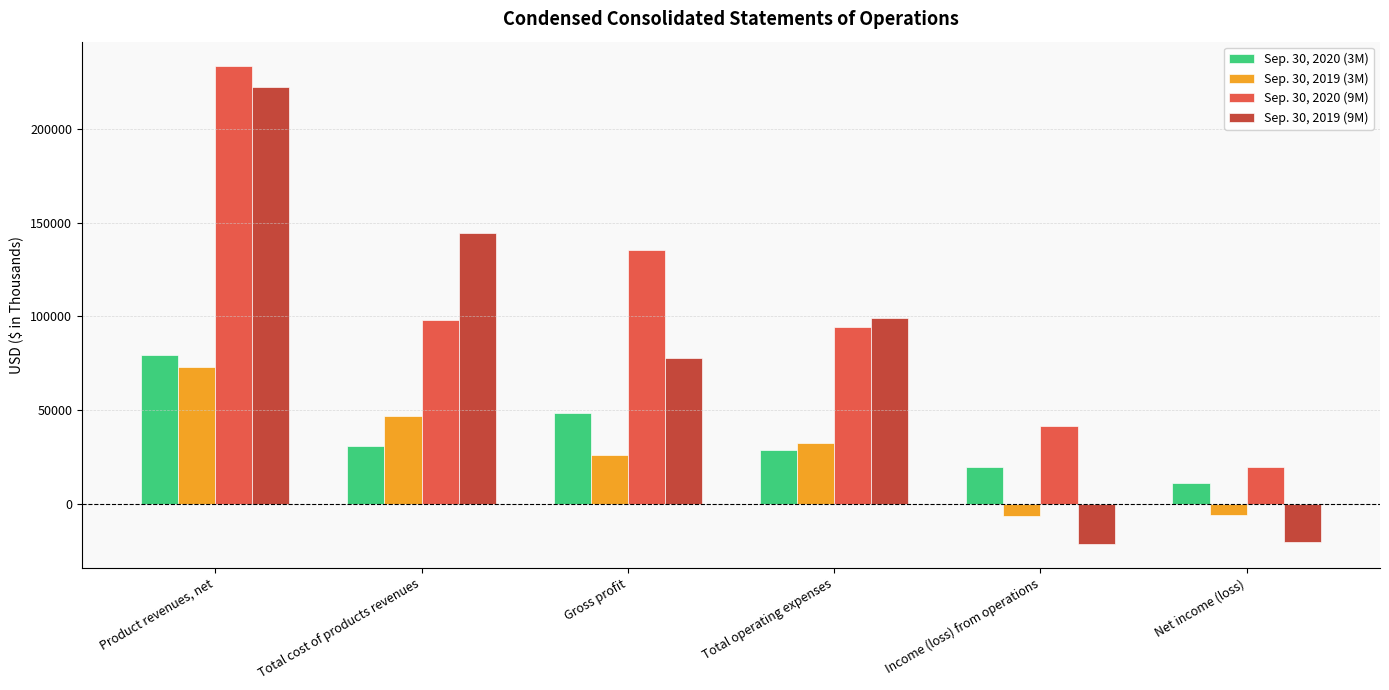

True or false: Sep. 30, 2019 (9M) has a value of -21375 at Income (loss) from operations.

True